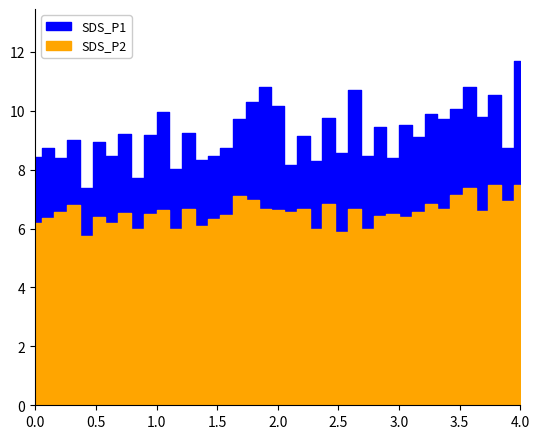

Is it true that SDS_P2 equals 9.0 at 01:06?

False